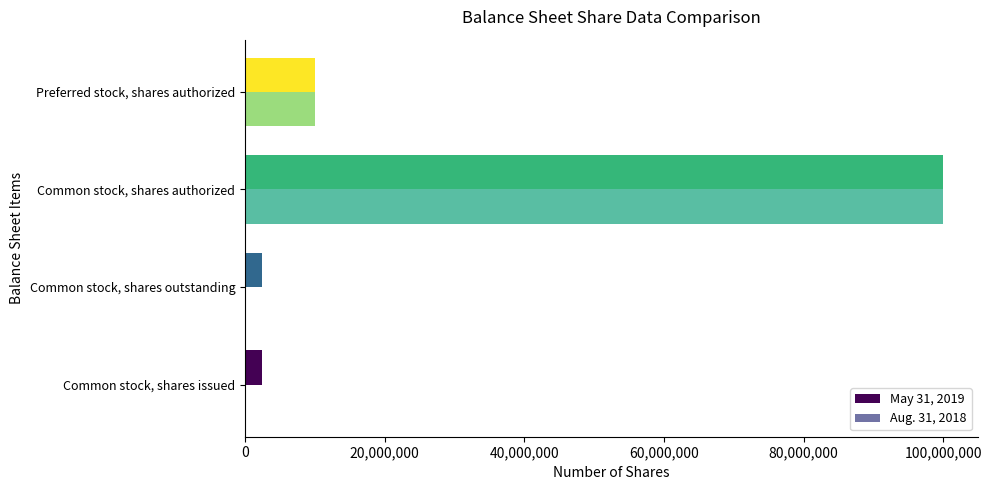

True or false: Aug. 31, 2018 has a value of 6410962 at Preferred stock, shares authorized.

False